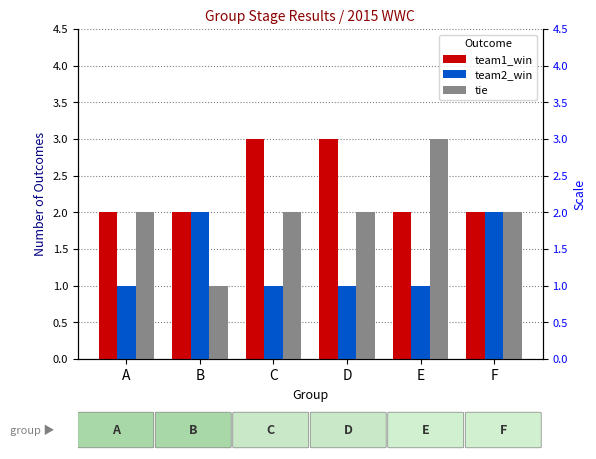

At which label does tie first exceed 2?

E